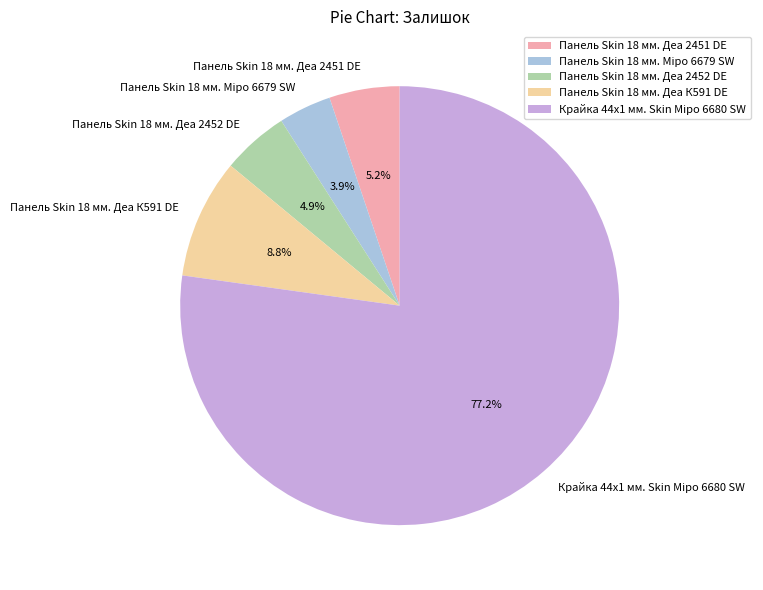

True or false: Панель Skin 18 мм. Деа К591 DE accounts for 9% of the total.

True